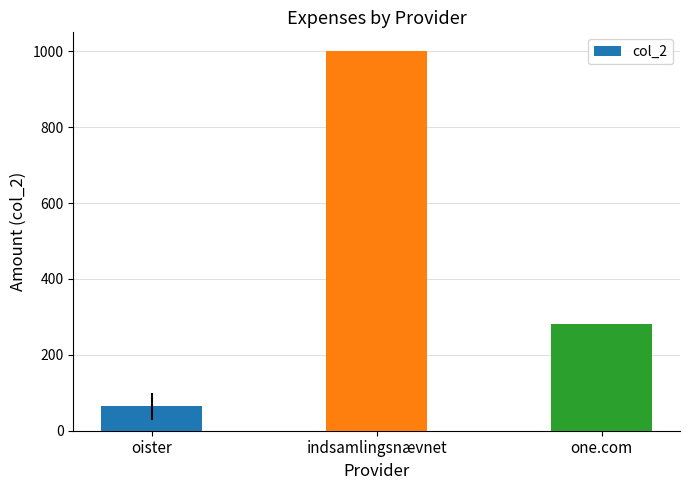

Reading left to right, transcribe all the data shown in this chart.

oister=64.0	indsamlingsnævnet=1000.0	one.com=280.7